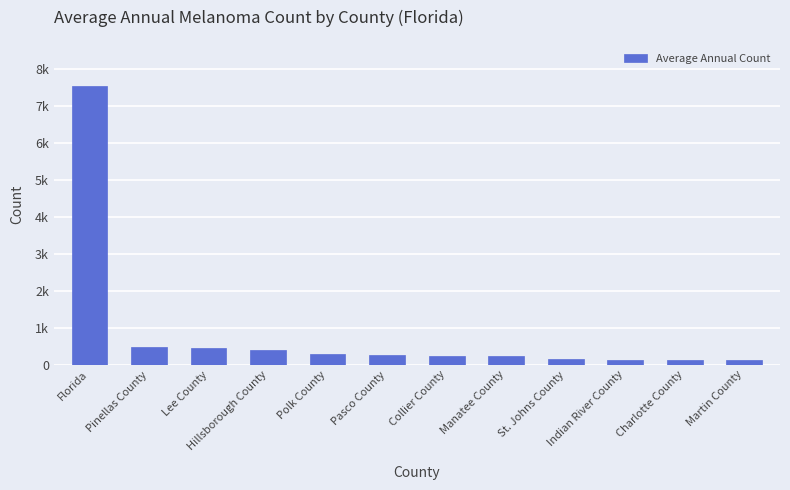

Which has a higher value, St. Johns County or Pasco County?

Pasco County